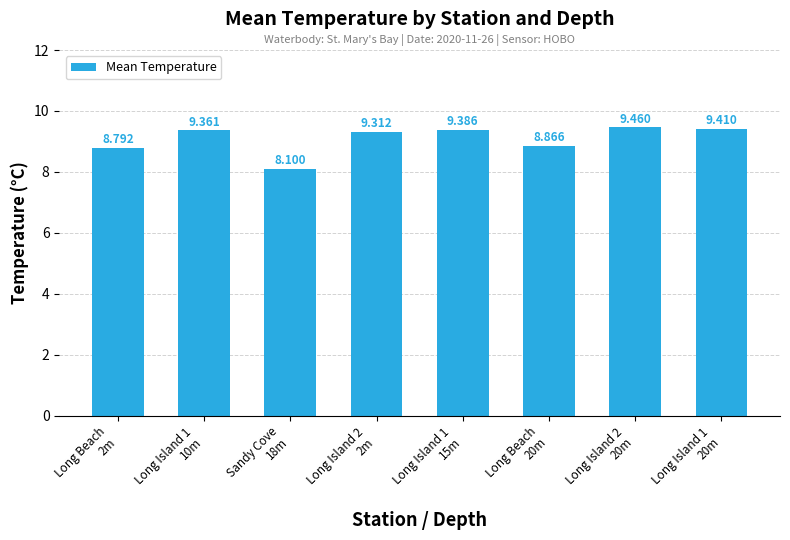

What is the label of the 4th bar from the right?

Long Island 1
15m